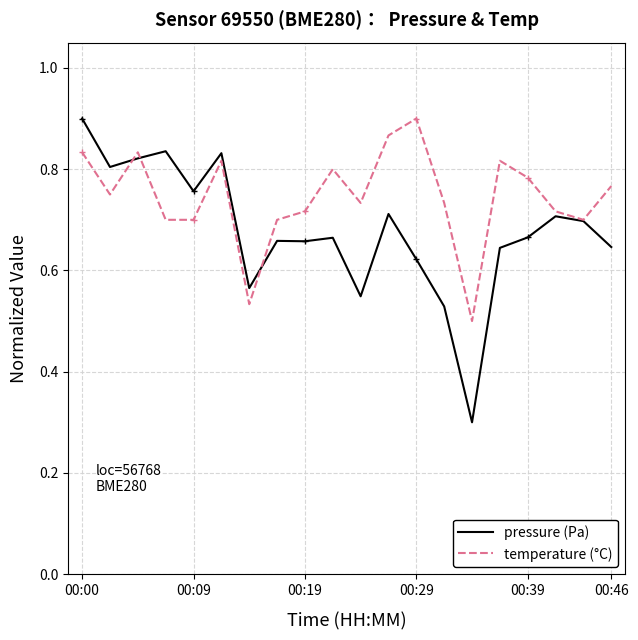

What is the smallest value displayed?

0.3